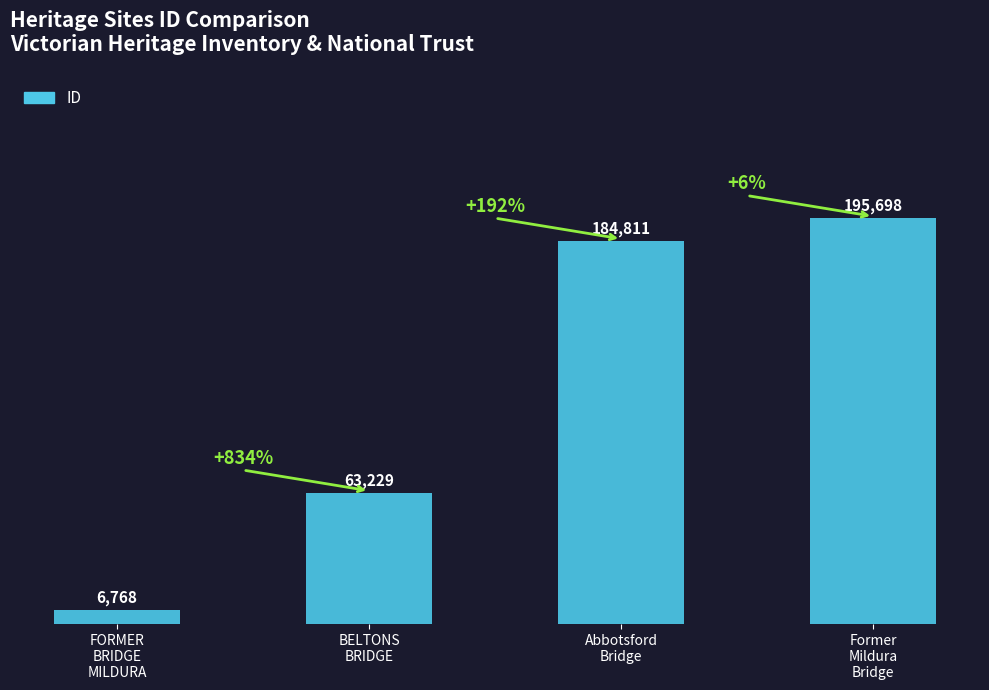

True or false: the data shows 293649 at Former
Mildura
Bridge.

False